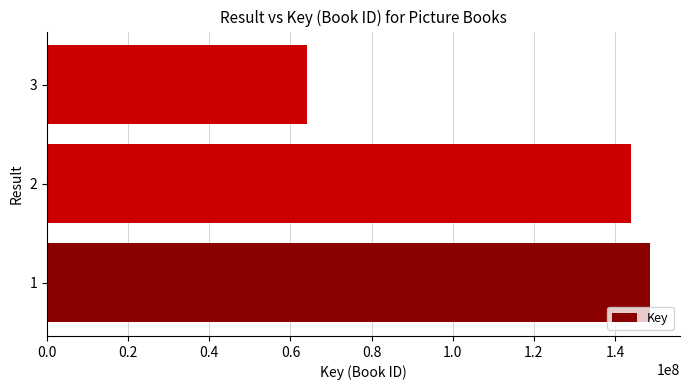

Reading bottom to top, extract all data points from this chart.

1=148569510	2=144016089	3=64041335